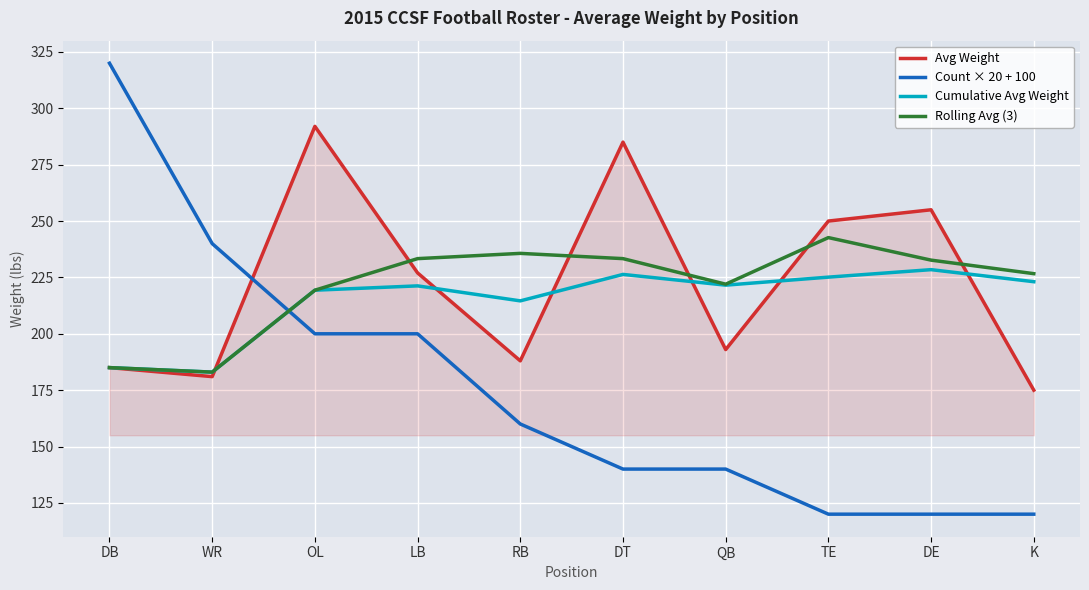

What is the sum of all Rolling Avg (3) values?

2213.7